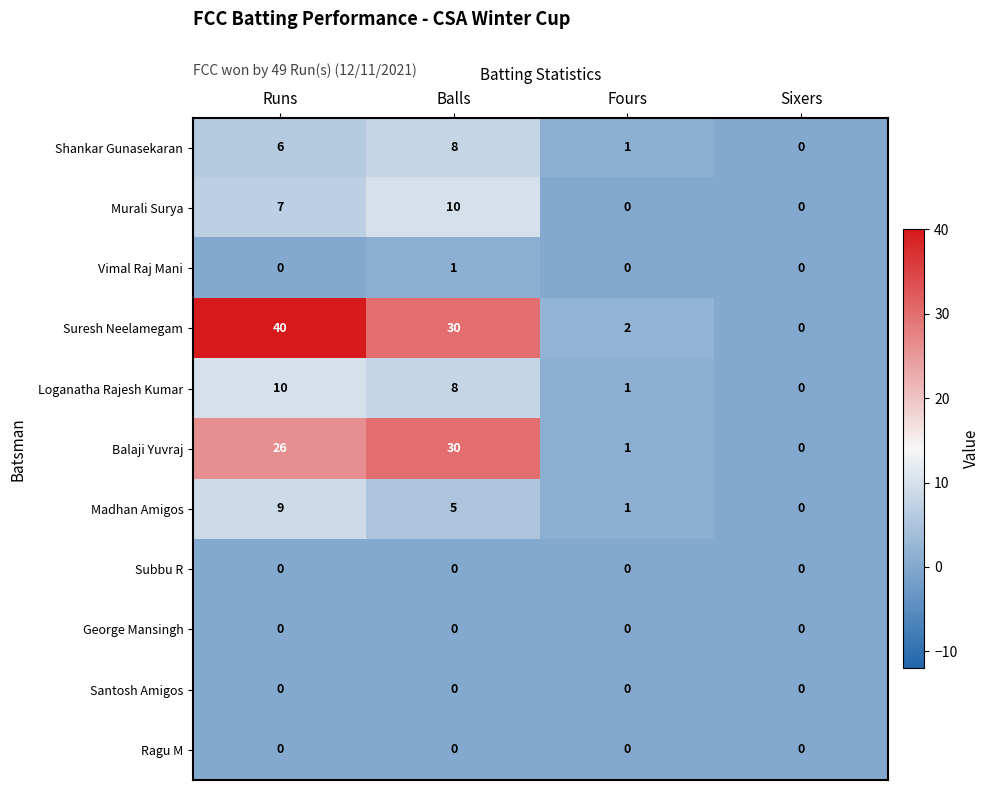

Which series changed the most between Runs and Sixers?

Suresh Neelamegam